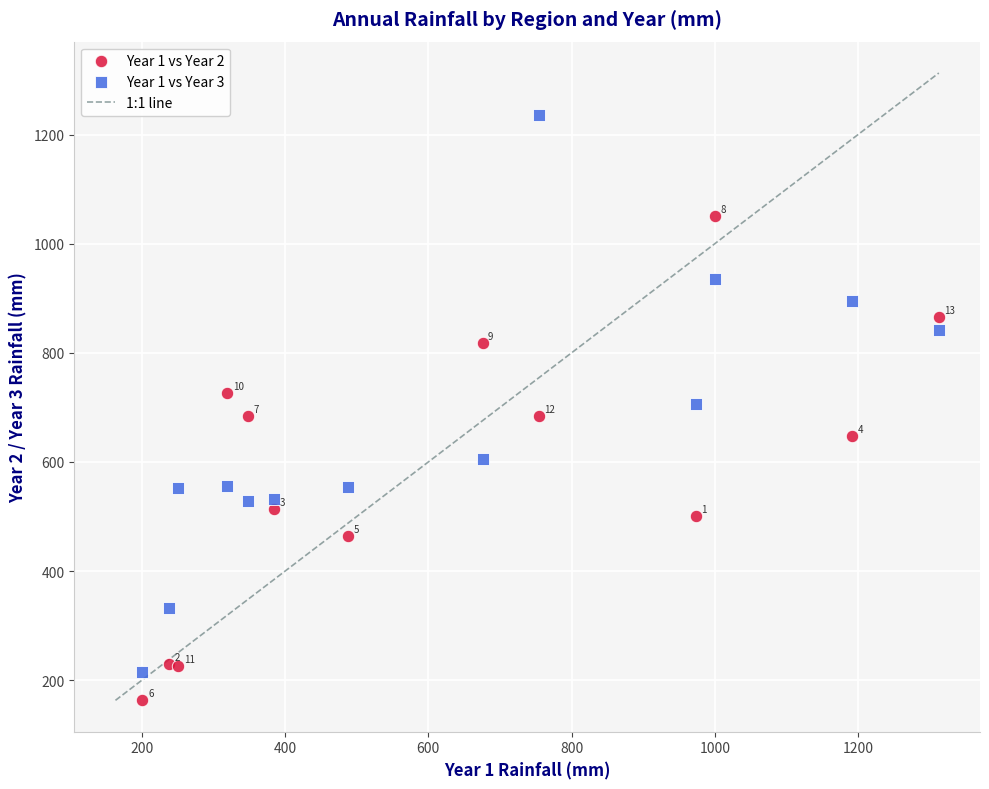

Across all data points, what is the range of X values (max minus min)?

1112.1